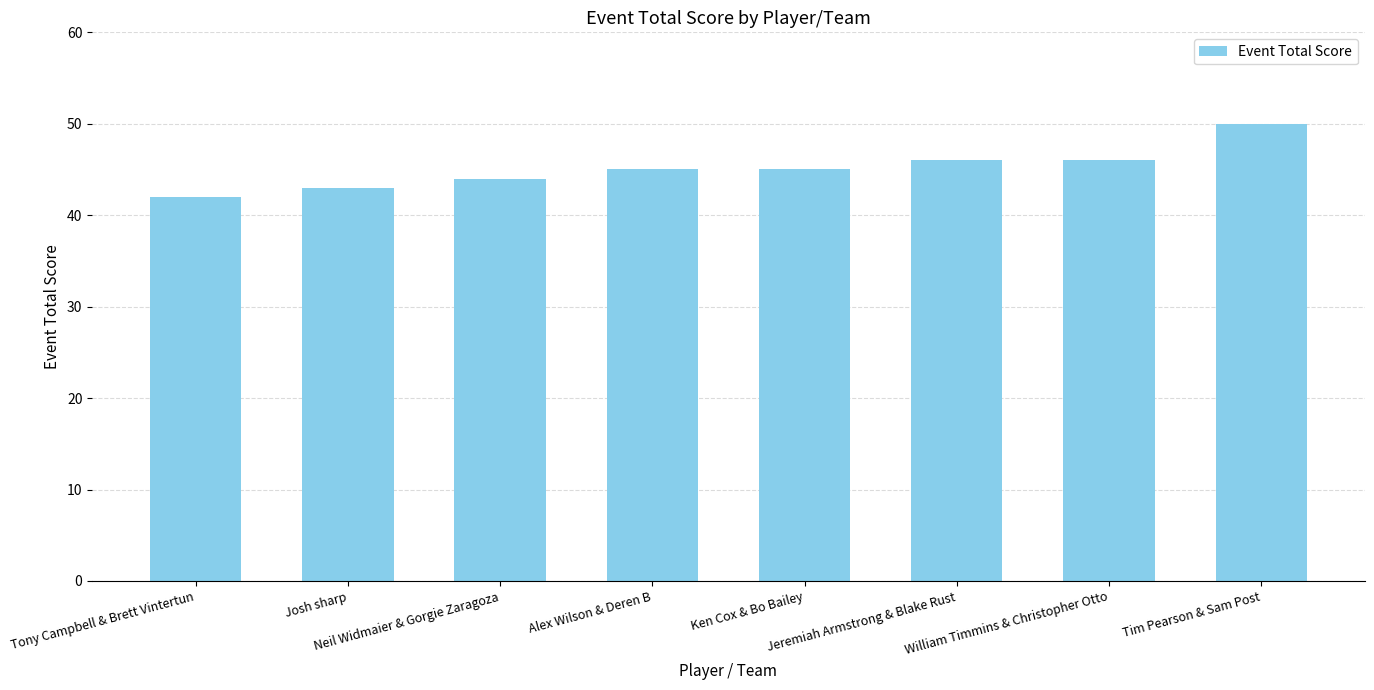

What is the minimum value shown in the chart?

42